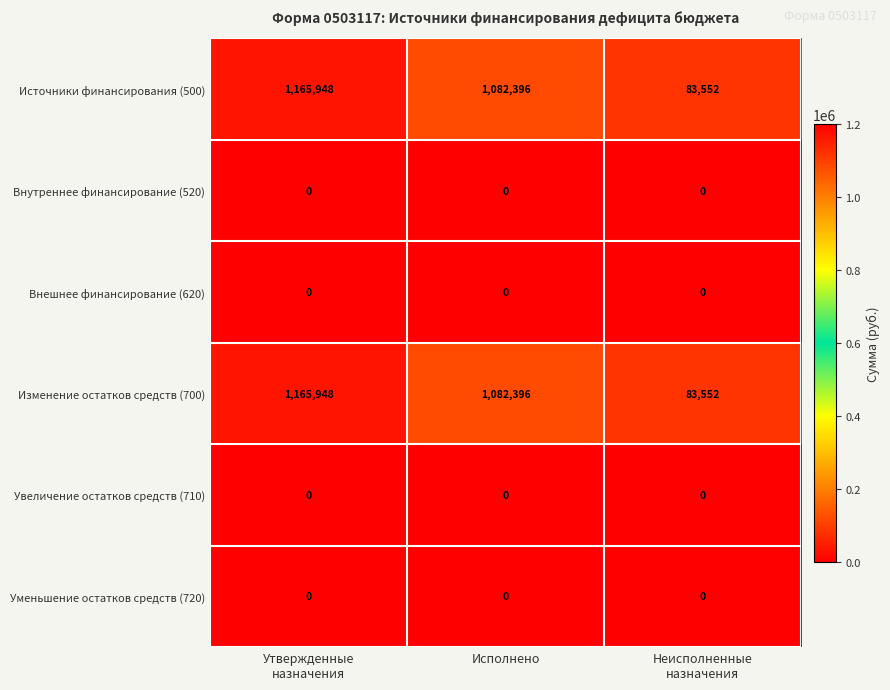

Reading left to right, what are all the values shown in this chart?

Источники финансирования (500): 1165948	1082396	83552
Внутреннее финансирование (520): 0	0	0
Внешнее финансирование (620): 0	0	0
Изменение остатков средств (700): 1165948	1082396	83552
Увеличение остатков средств (710): 0	0	0
Уменьшение остатков средств (720): 0	0	0